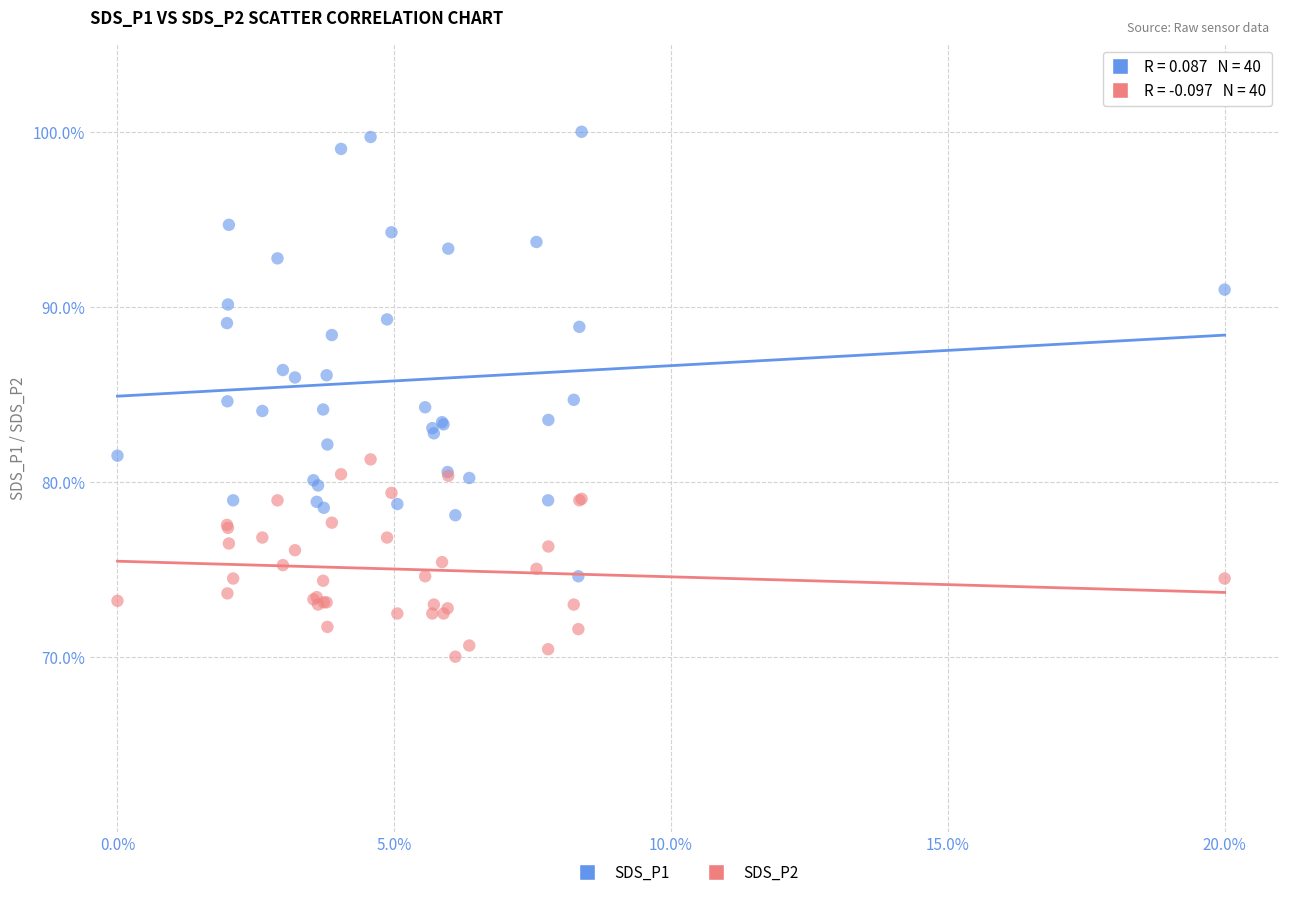

Which series has the widest spread of Y values?

SDS_P1